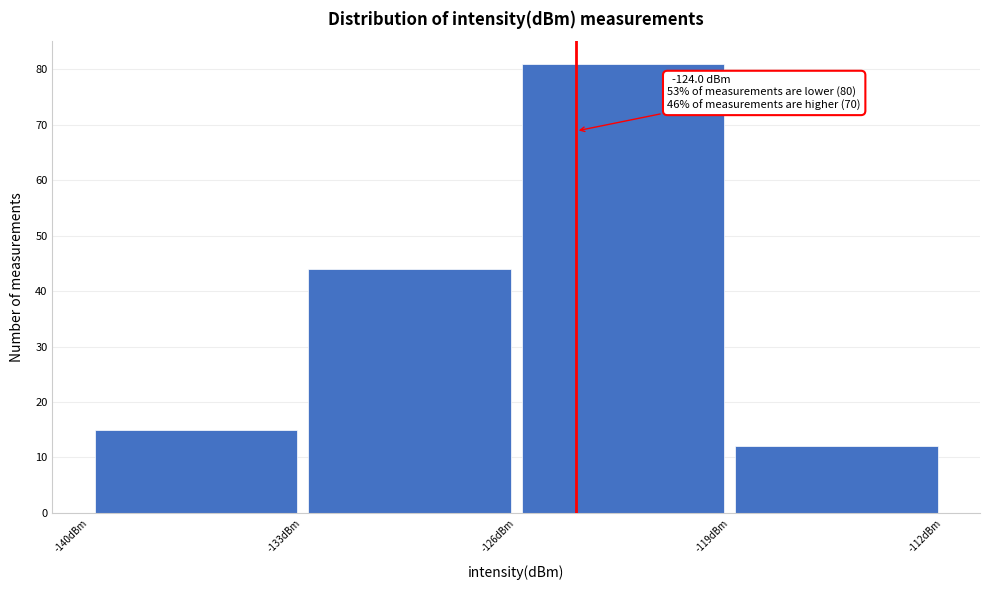

Over which range of the x-axis is the bar tallest?

-126 to -119